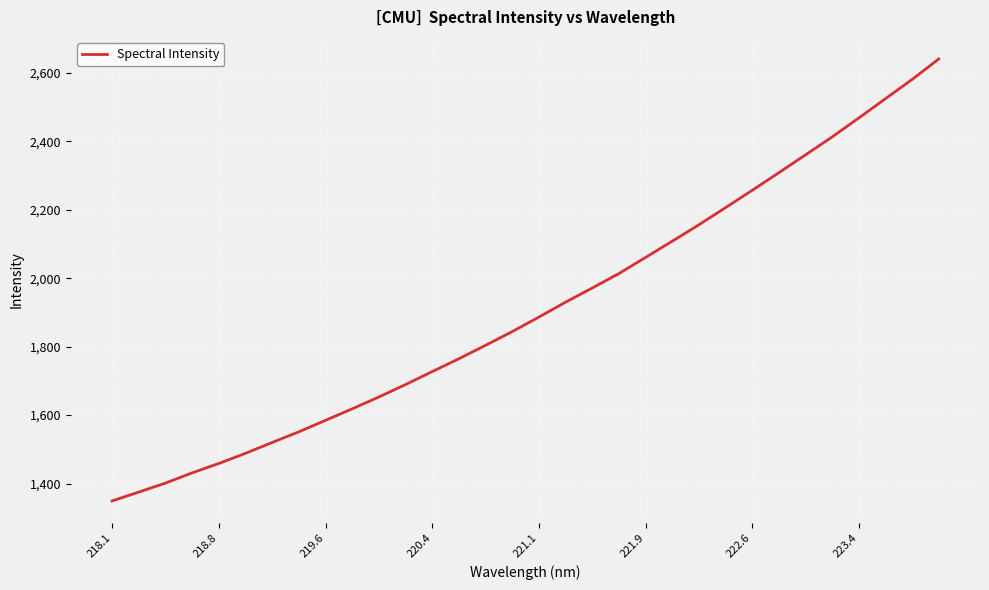

What is the difference between the maximum and minimum values?

1291.0